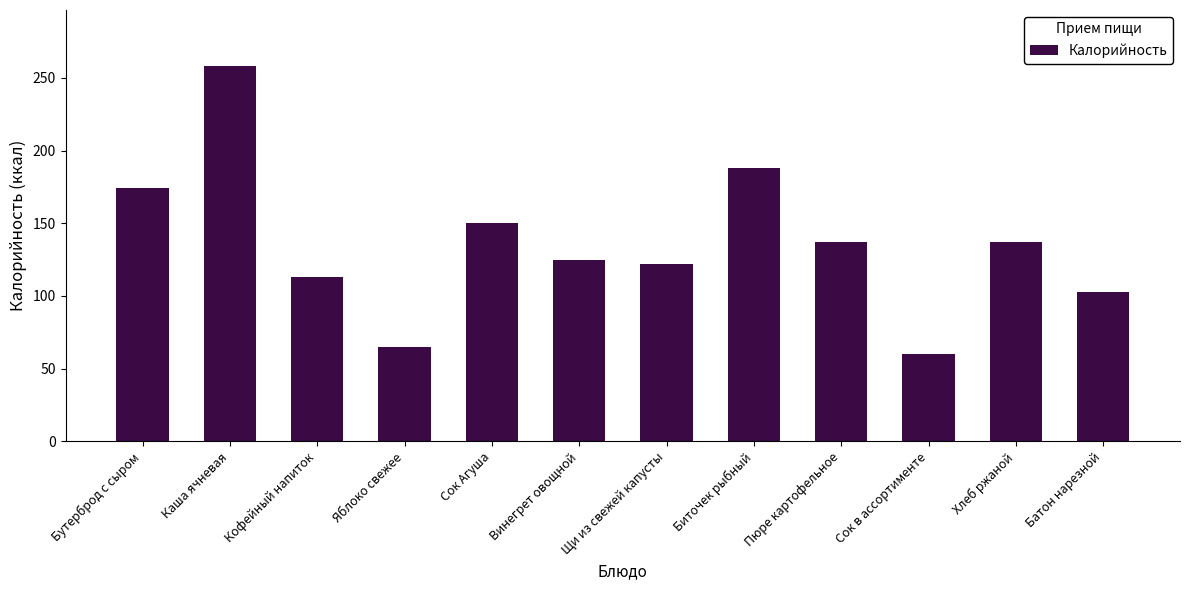

Approximately how many times larger is the value at Яблоко свежее compared to Винегрет овощной?

0.5